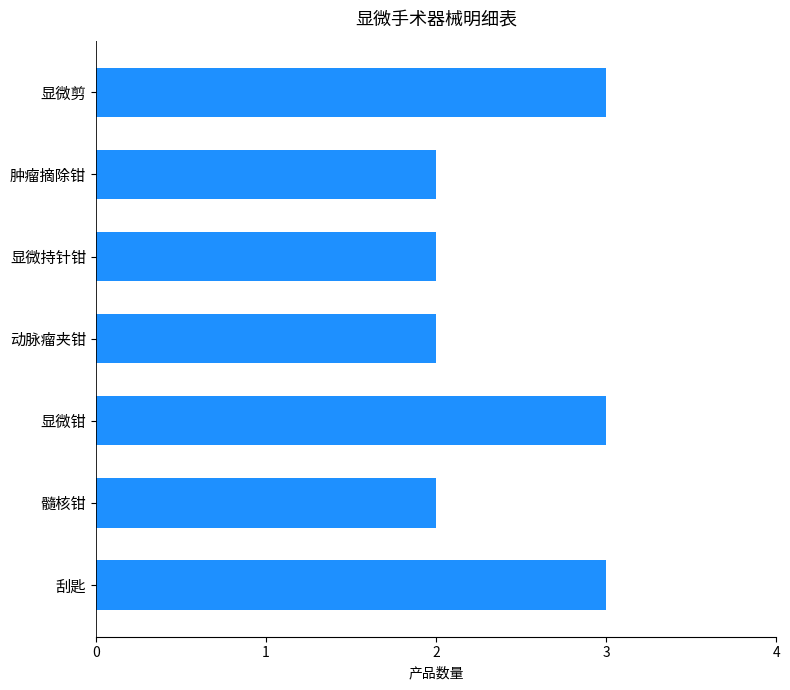

How many data points does each series have?

7